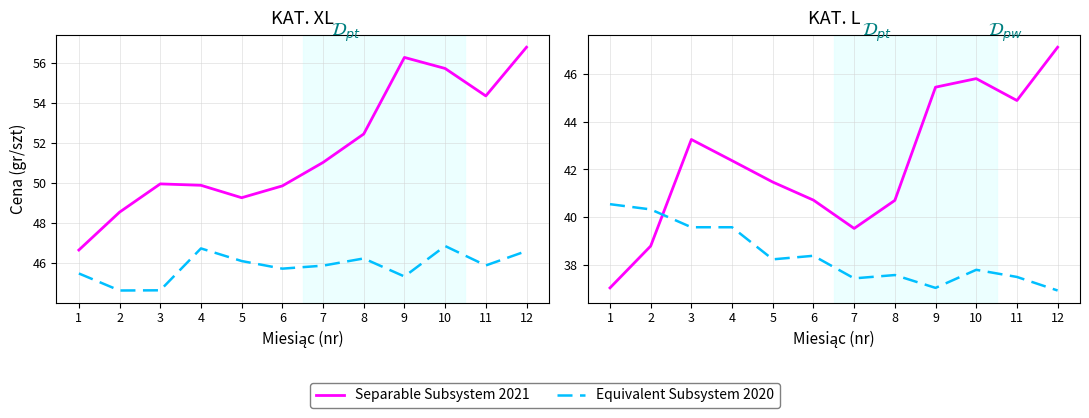

How many distinct data groups are displayed?

4